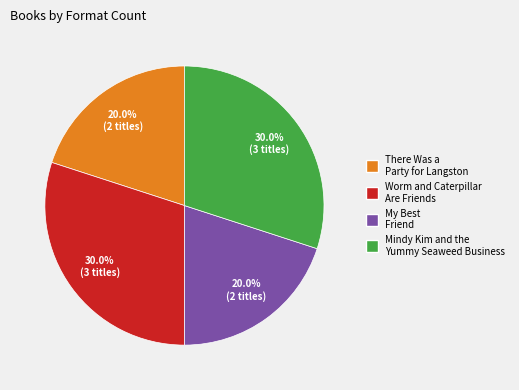

Count the number of slices in the pie.

4